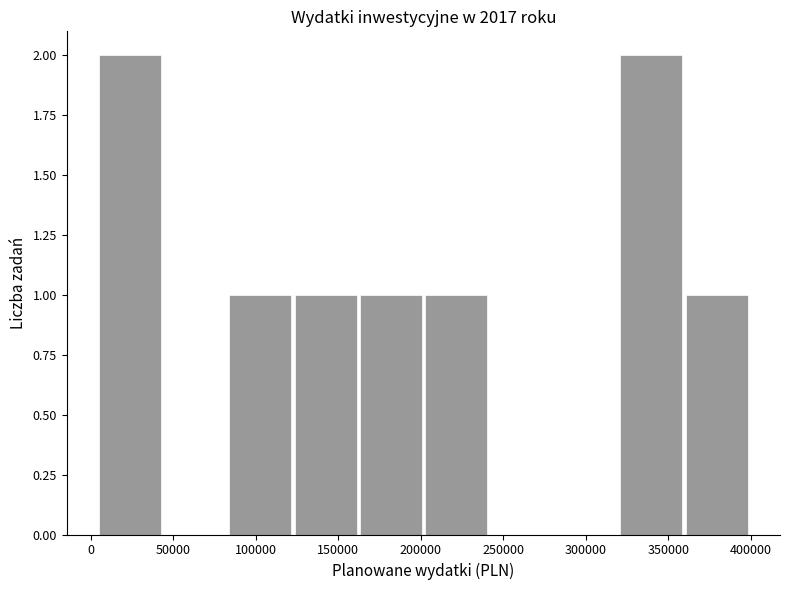

How tall is the bar that spans 5000 to 44500 on the x-axis? Neither the bar edges nor the heights are printed on the chart, so give them approximately, as read against the axes.

2